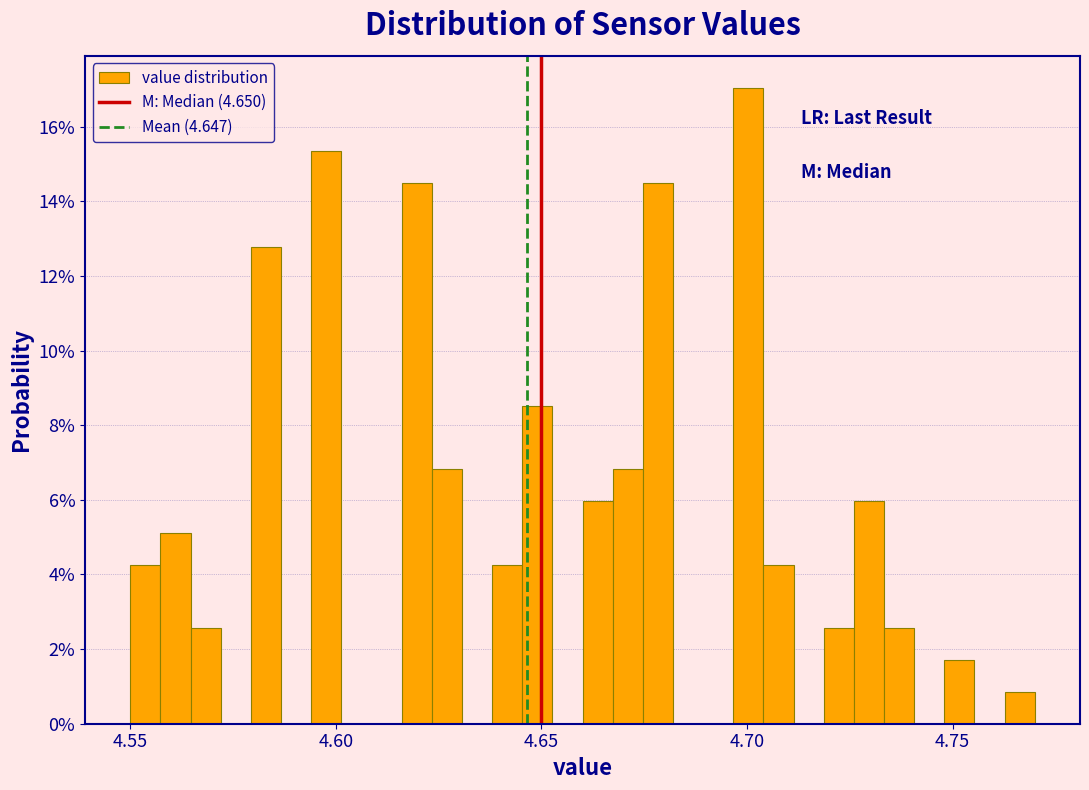

Read against the x-axis, roughly where is the centre of the tallest bar?

4.700